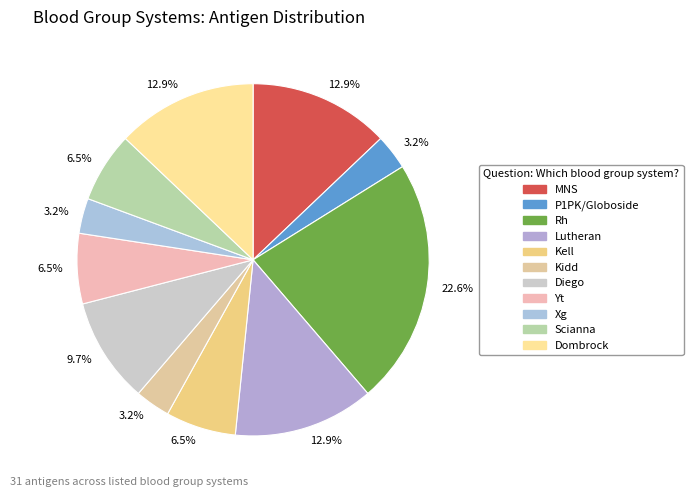

How many segments does this pie chart have?

11